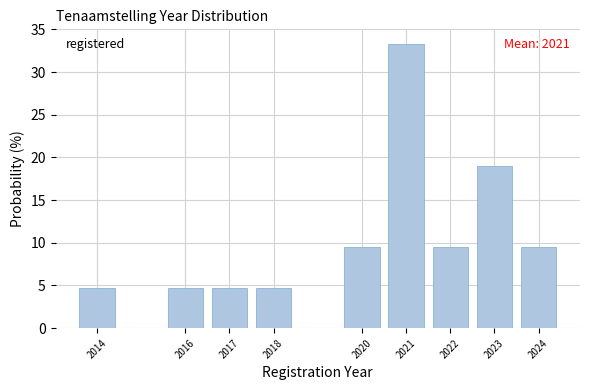

Over which range of the x-axis is the bar tallest?

2020.5 to 2021.5